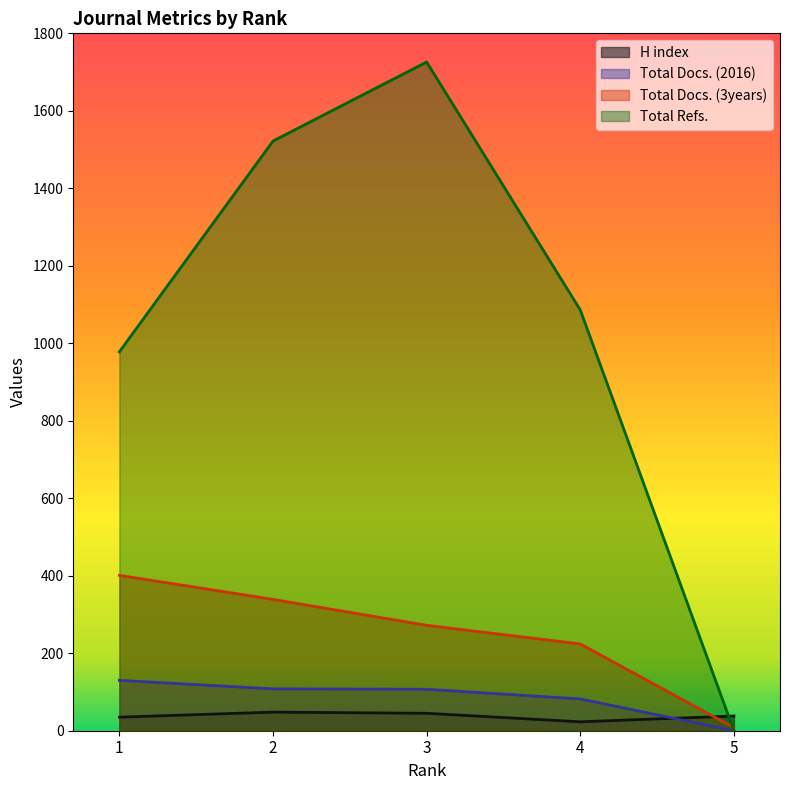

How many categories are shown in the chart?

5